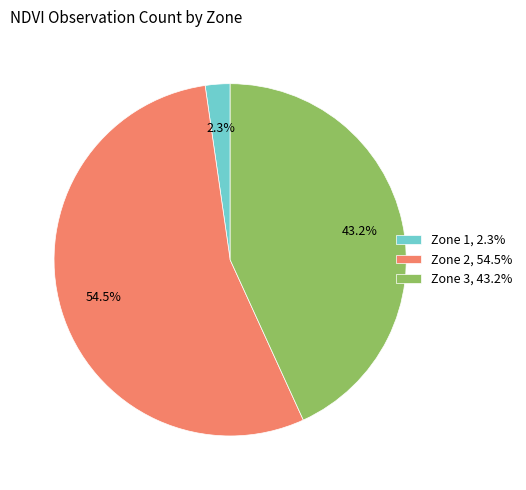

What is the ratio of the value at Zone 2 to the value at Zone 3?

1.3